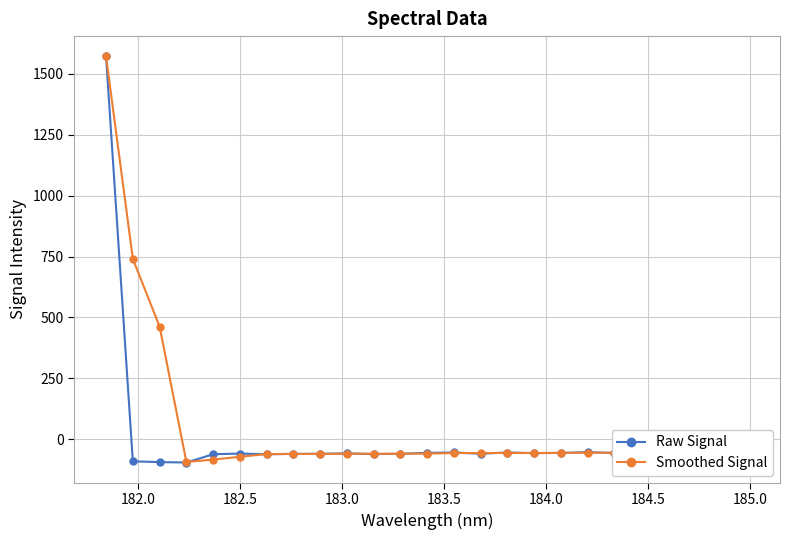

True or false: Smoothed Signal has more than 2 interior local peaks.

True